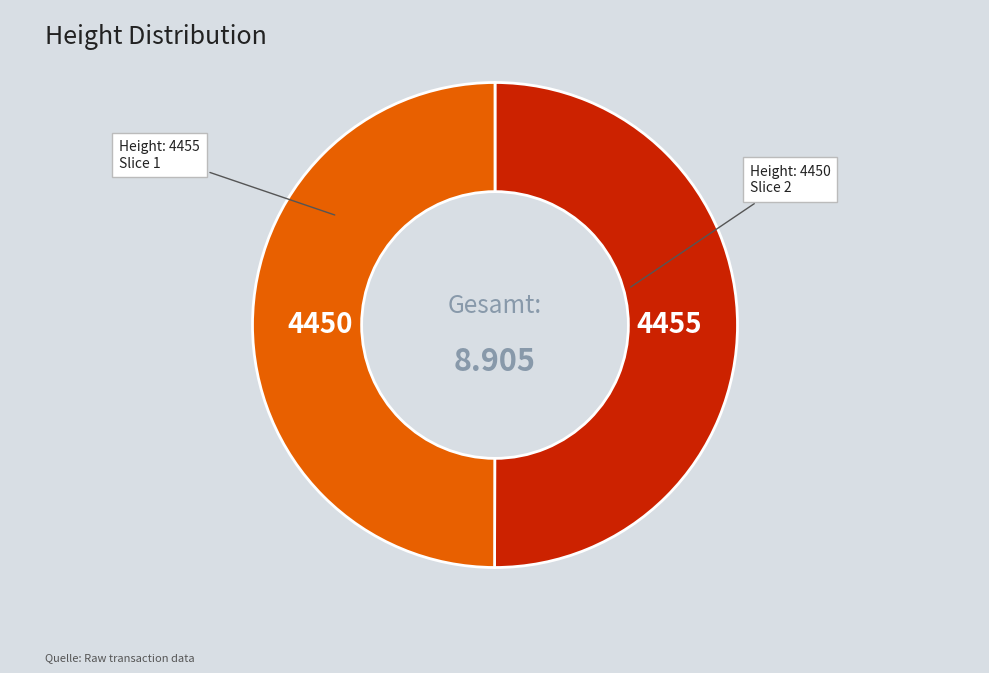

Approximately how many times larger is the value at 4450 compared to 4455?

1.0